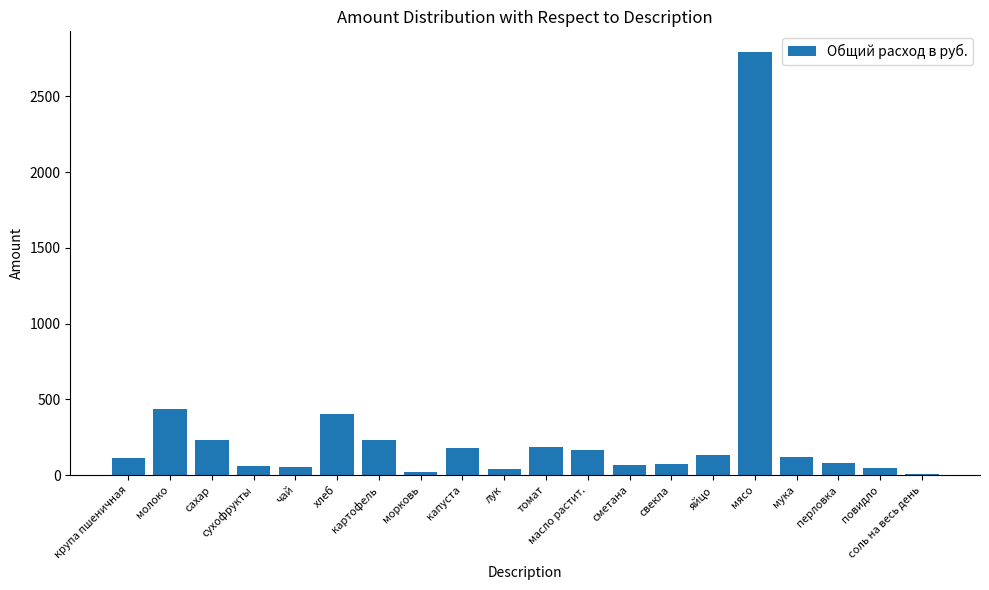

How many data points are less than 120?

10